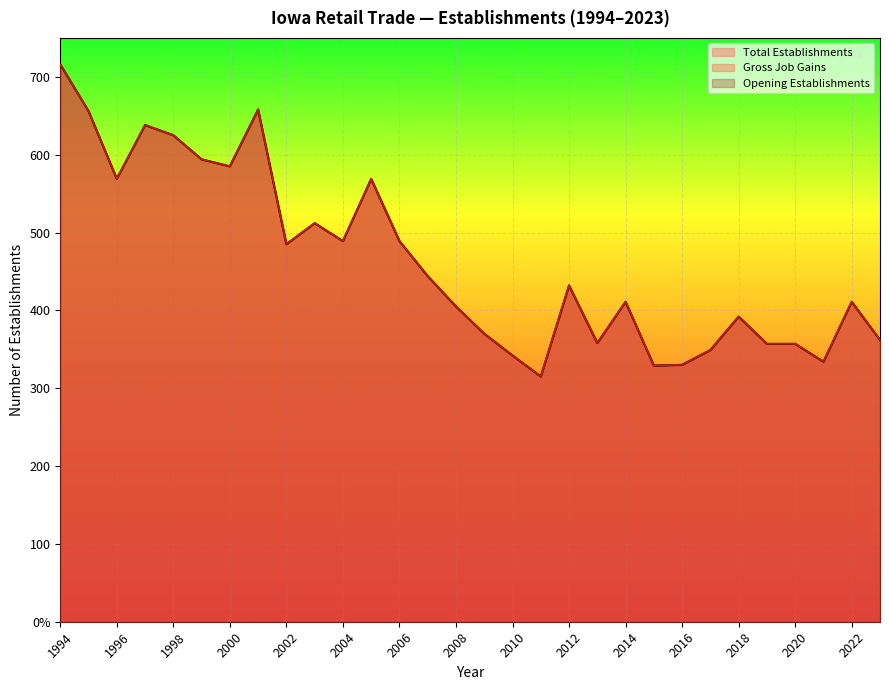

True or false: Total Establishments and Gross Job Gains cross at least once.

False